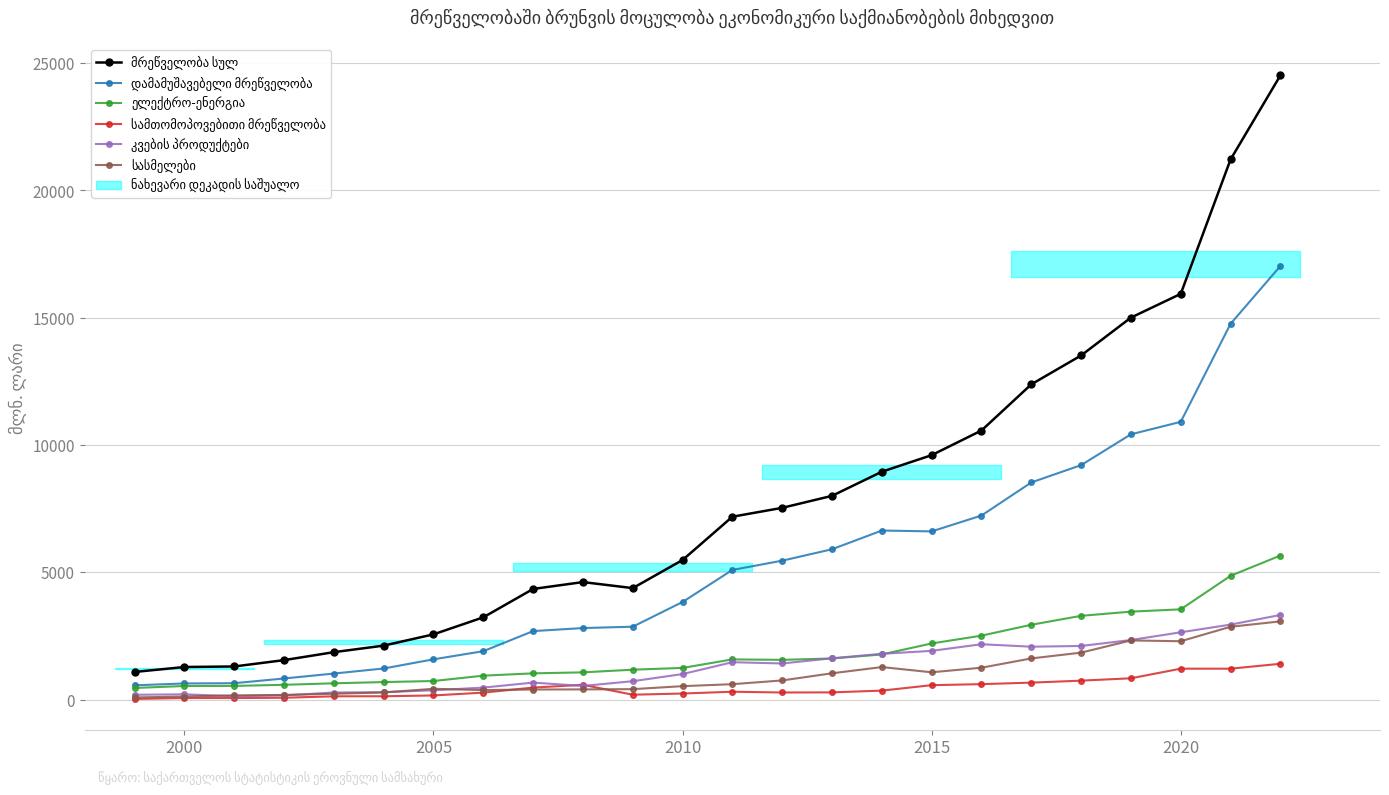

What is the lowest value of the სასმელები series?

89.9